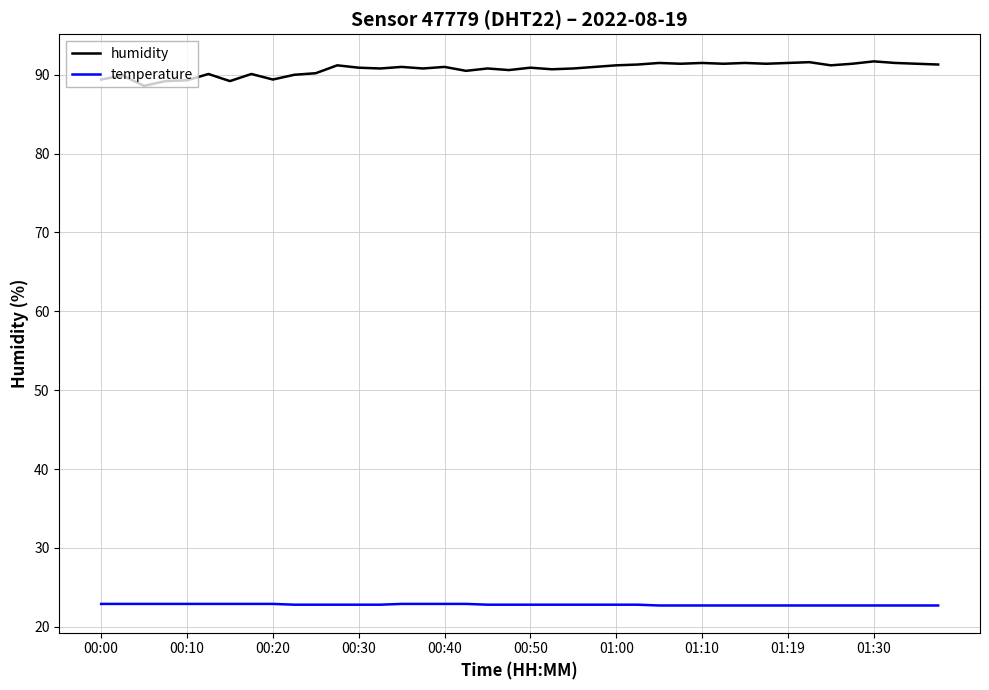

What is the maximum value for temperature?

22.9